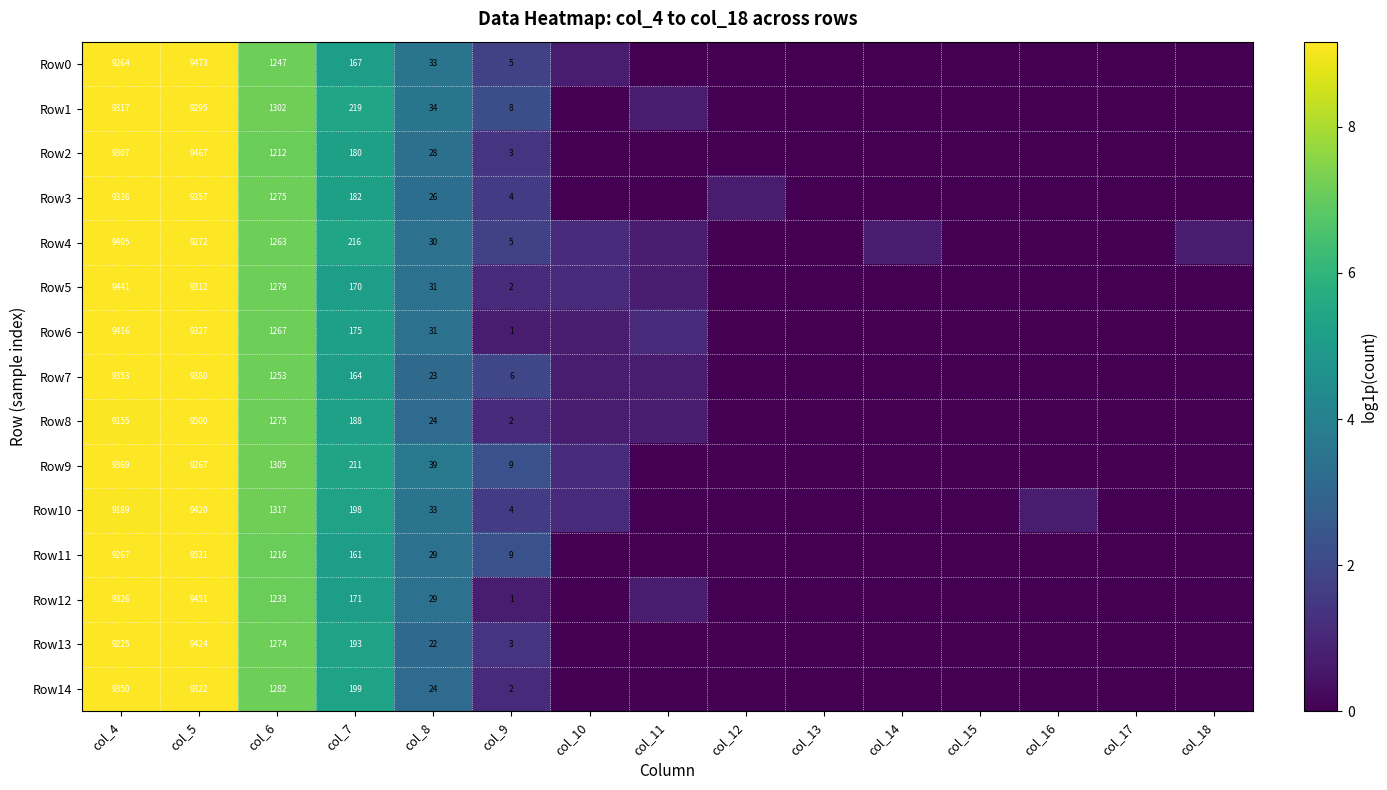

Is the value of Row13 at col_18 greater than the value of Row10 at col_17?

No